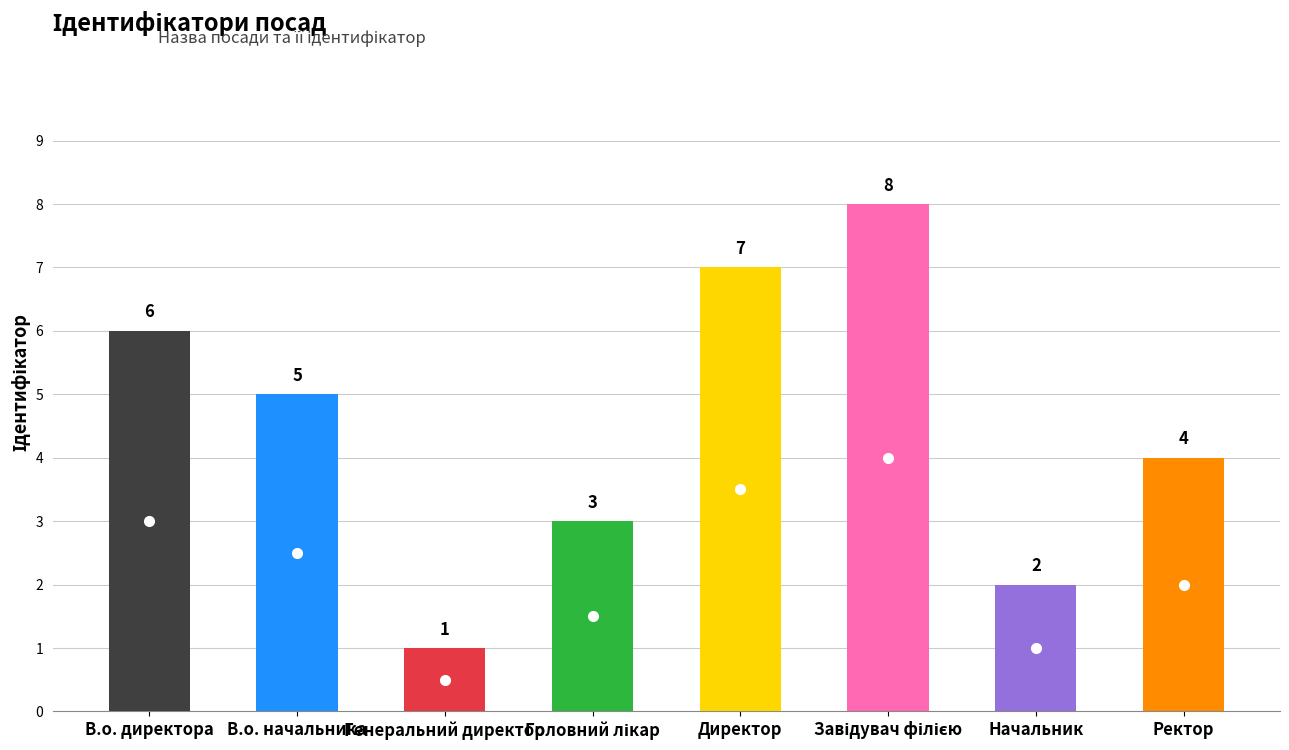

List the labels in order of value, smallest first.

Генеральний директор, Начальник, Головний лікар, Ректор, В.о. начальника, В.о. директора, Директор, Завідувач філією